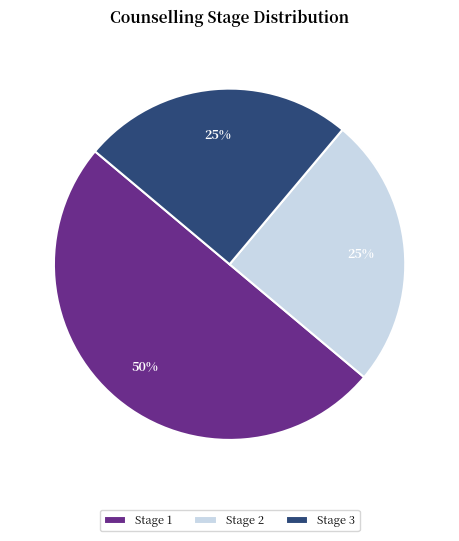

Which has a higher value, Stage 1 or Stage 3?

Stage 1